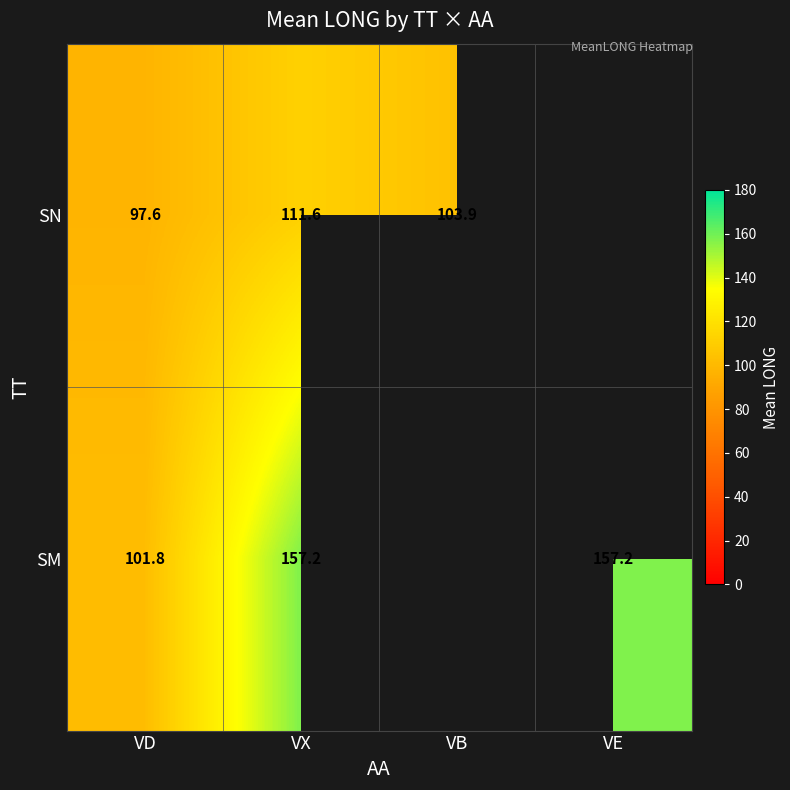

At how many categories does at least one series exceed 104?

2